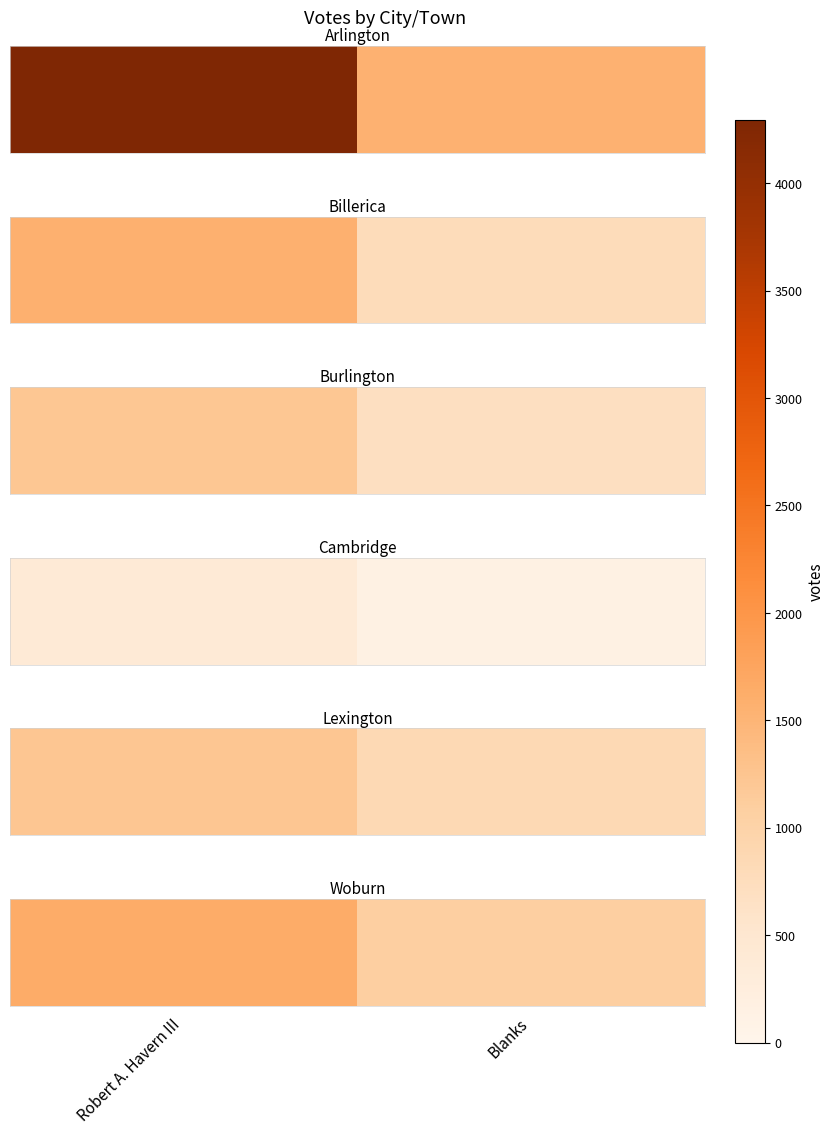

Rank the categories by value from highest to lowest.

Robert A. Havern III, Blanks